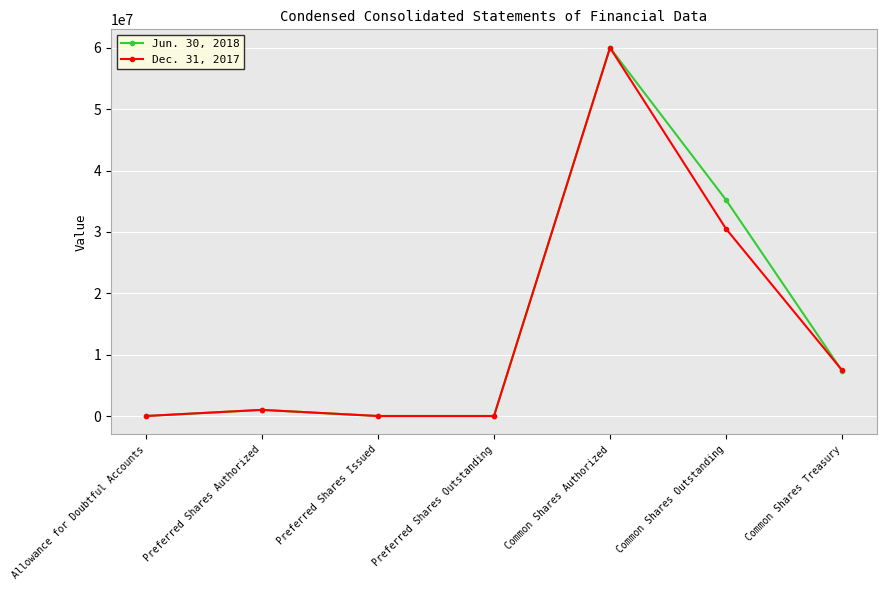

What is the label of the 4th point from the left?

Preferred Shares Outstanding